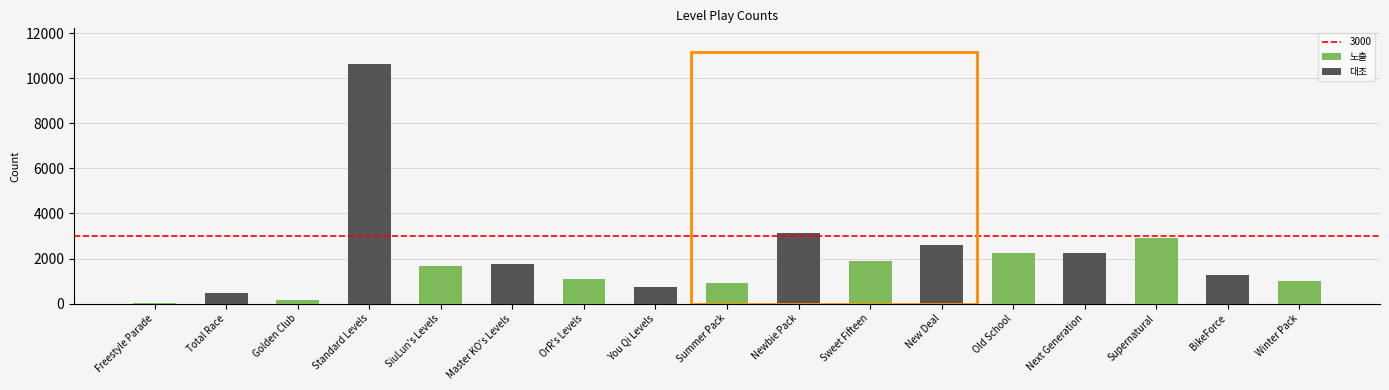

Rank the categories by value from lowest to highest.

Freestyle Parade, Golden Club, Total Race, You Qi Levels, Summer Pack, Winter Pack, OrR's Levels, BikeForce, SiuLun's Levels, Master KO's Levels, Sweet Fifteen, Next Generation, Old School, New Deal, Supernatural, Newbie Pack, Standard Levels